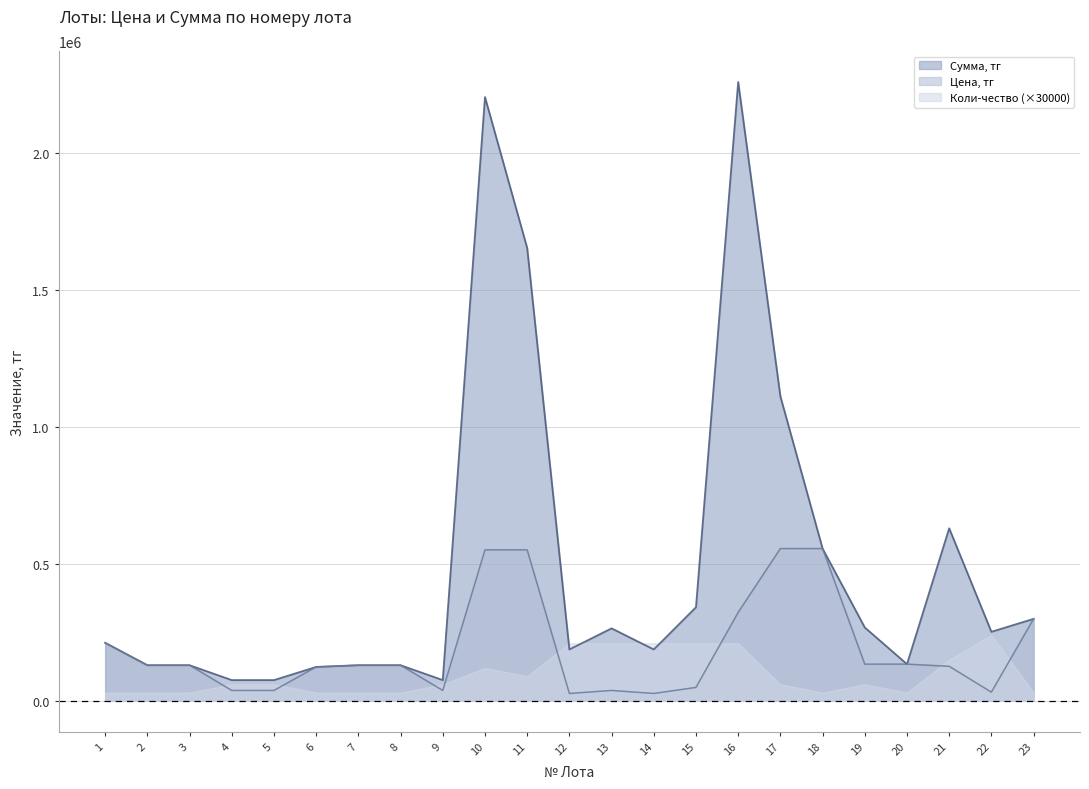

Where is the first local maximum for Цена, тг?

13